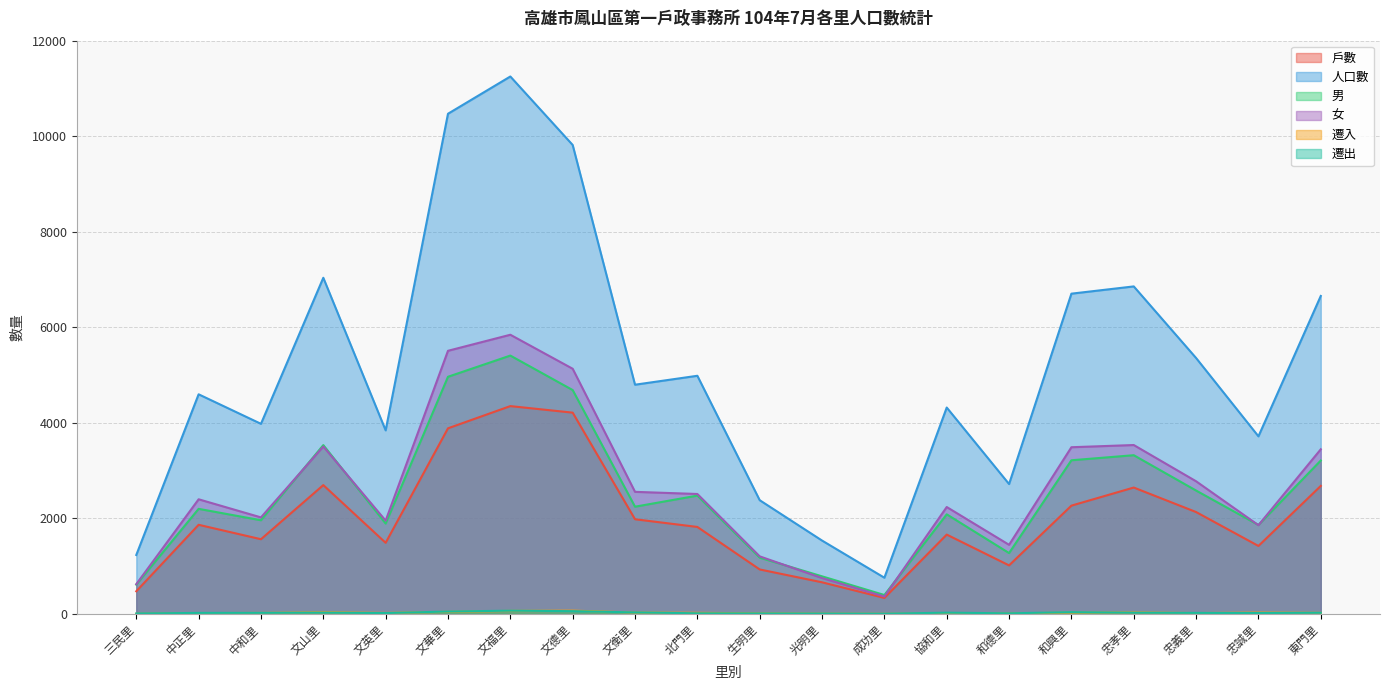

Is it true that 遷出 equals 11 at 和德里?

True